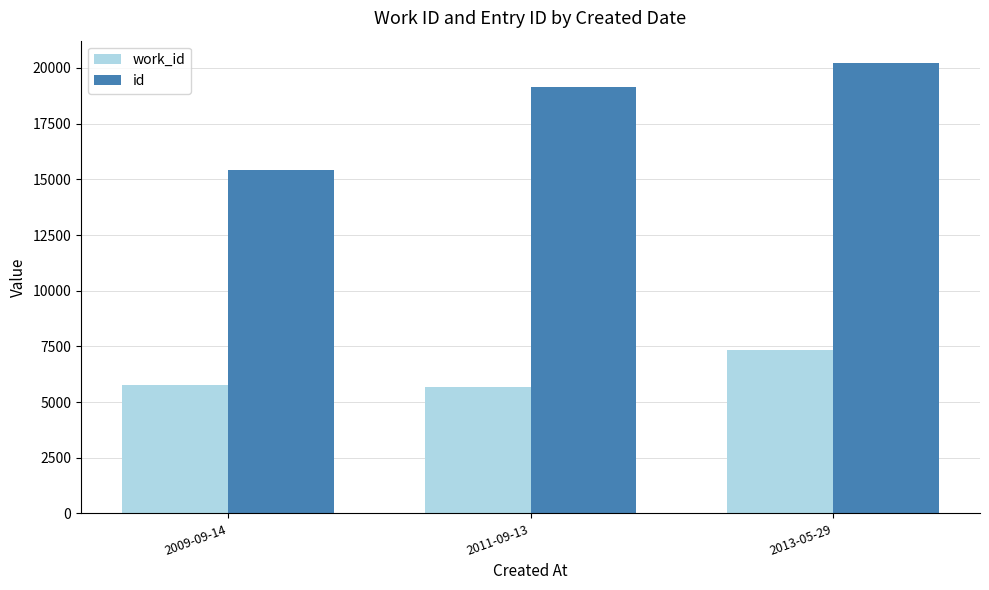

The value of id at 2009-09-14 is 15405. True or false?

True